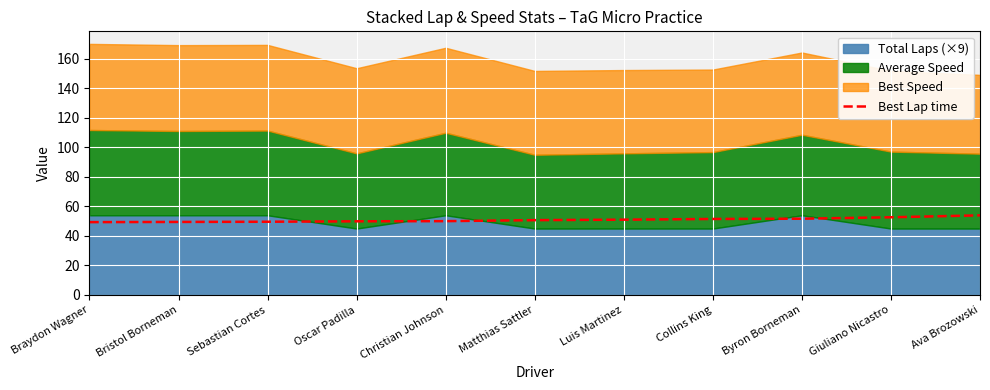

Rank the categories by value from highest to lowest.

Ava Brozowski, Giuliano Nicastro, Byron Borneman, Collins King, Luis Martinez, Matthias Sattler, Christian Johnson, Oscar Padilla, Sebastian Cortes, Bristol Borneman, Braydon Wagner